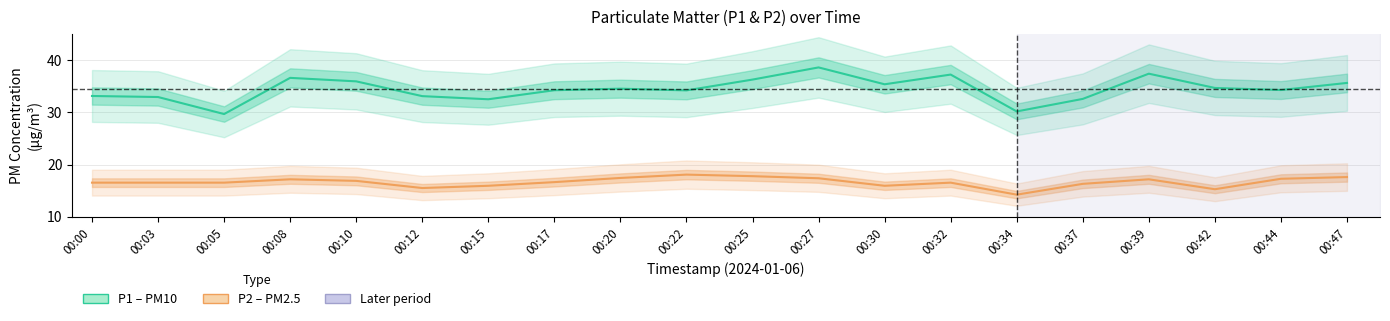

Rank the series at 00:42 from lowest to highest value.

P2 (PM2.5), P1 (PM10)